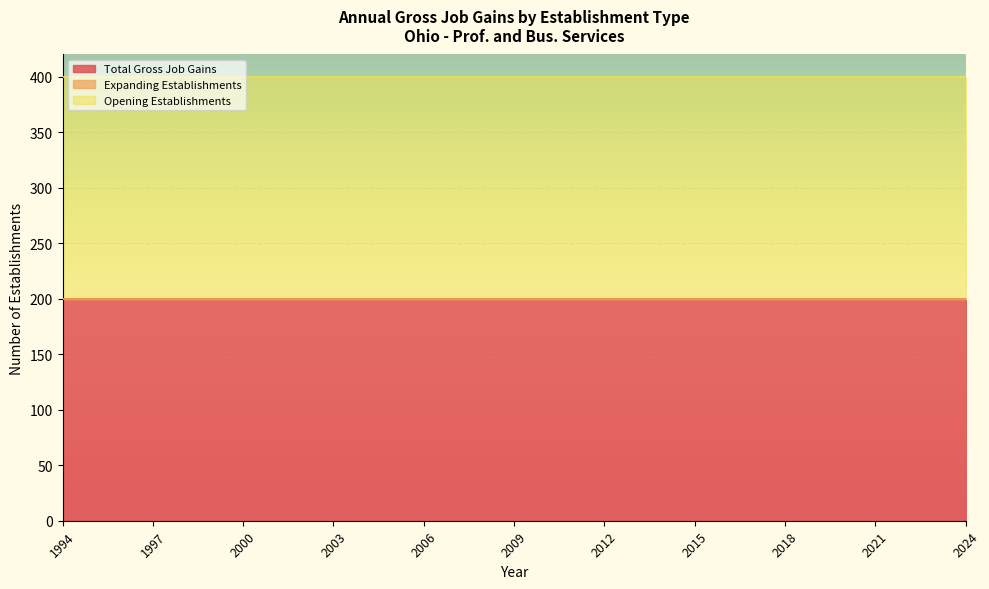

At how many categories does at least one series exceed 47?

31